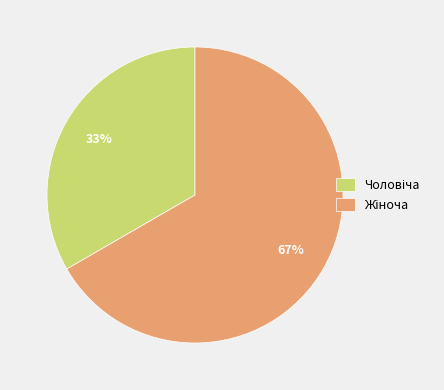

To the nearest percent, what is the average slice percentage?

50%